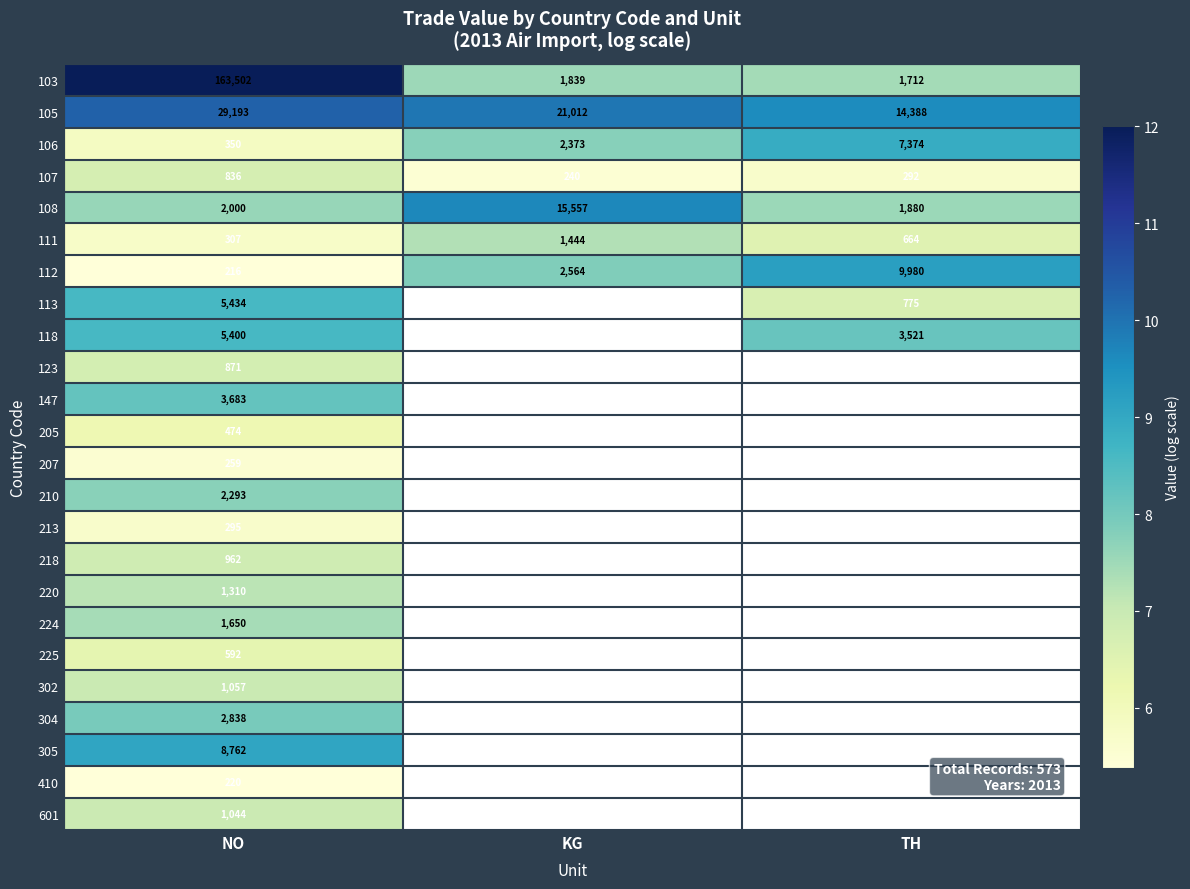

Which has a higher value, TH or NO?

NO